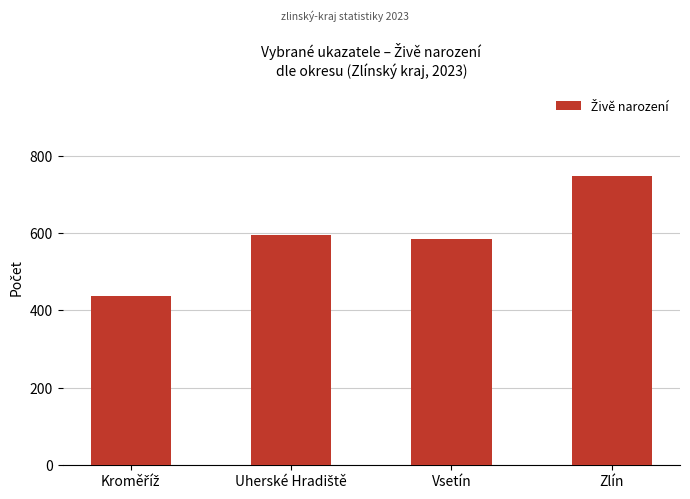

What is the average value?

591